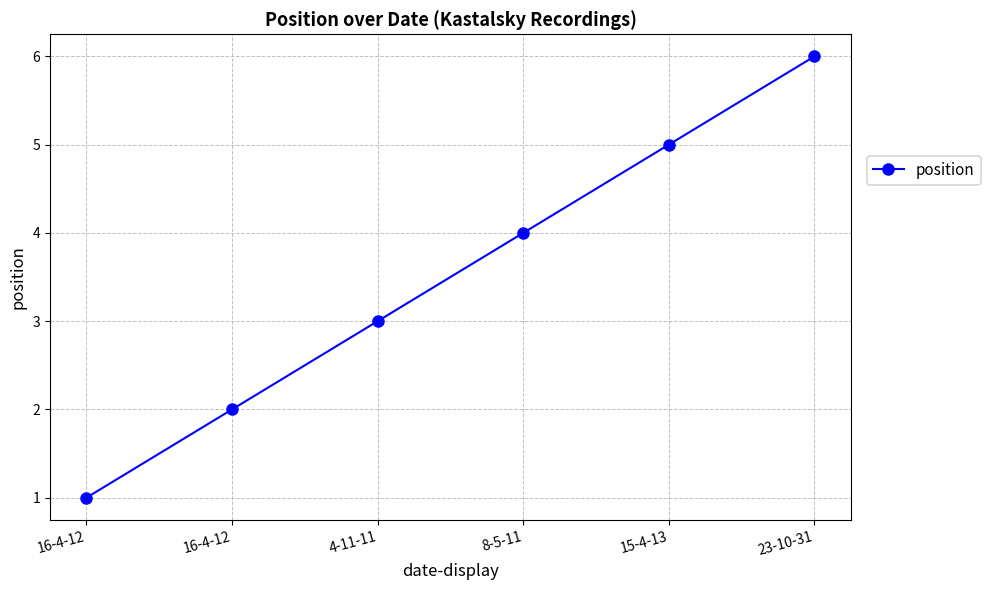

What value does the data have at 16-4-12?

2